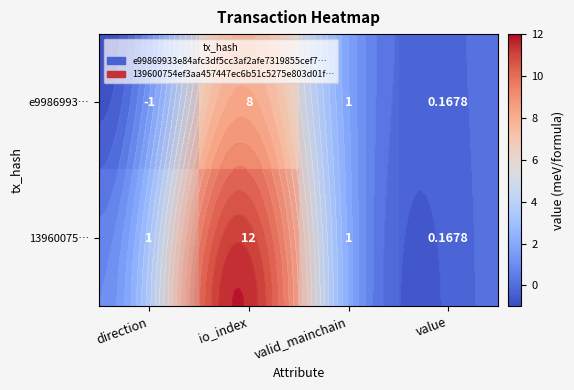

At which category does the chart reach its peak across all series?

io_index